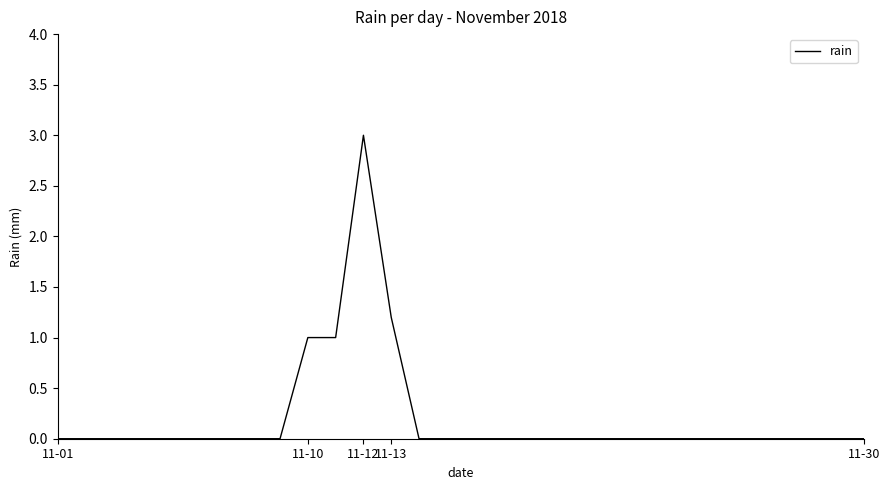

What is the difference between the maximum and minimum values?

3.0